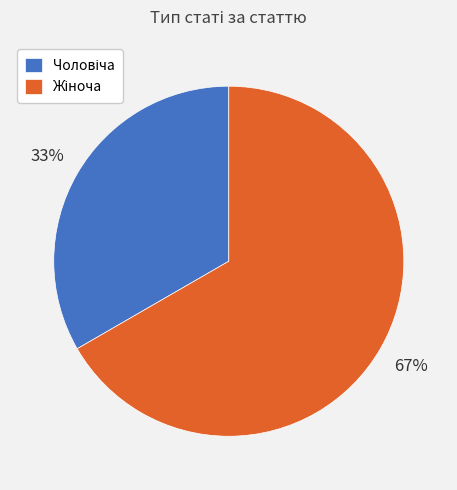

To the nearest percent, what is the average slice percentage?

50%